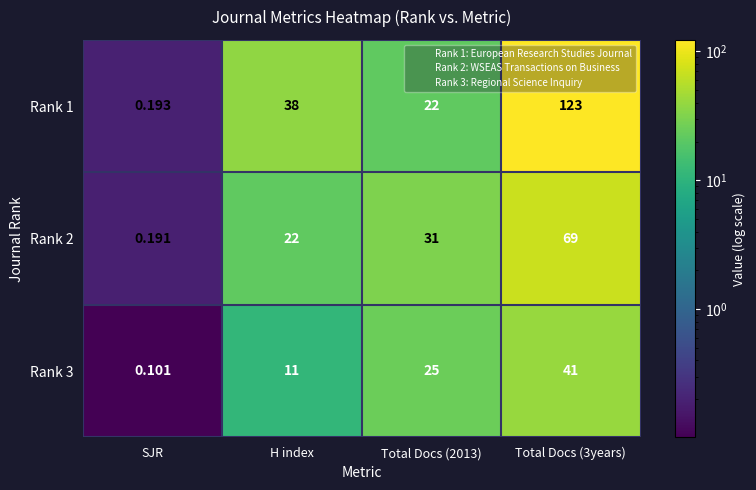

Rank the series by their maximum value, from lowest to highest.

Rank 3, Rank 2, Rank 1